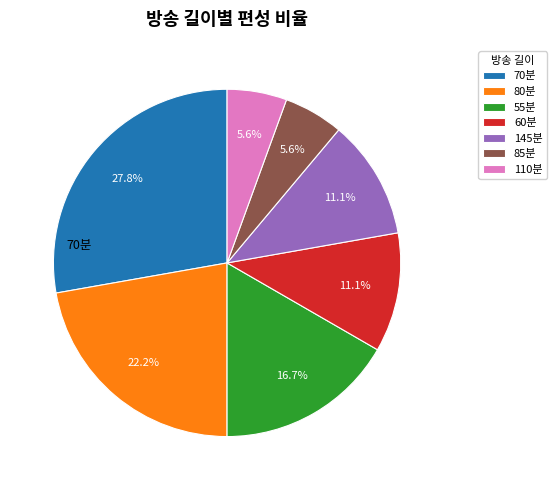

Is there any slice that represents more than half of the pie?

No